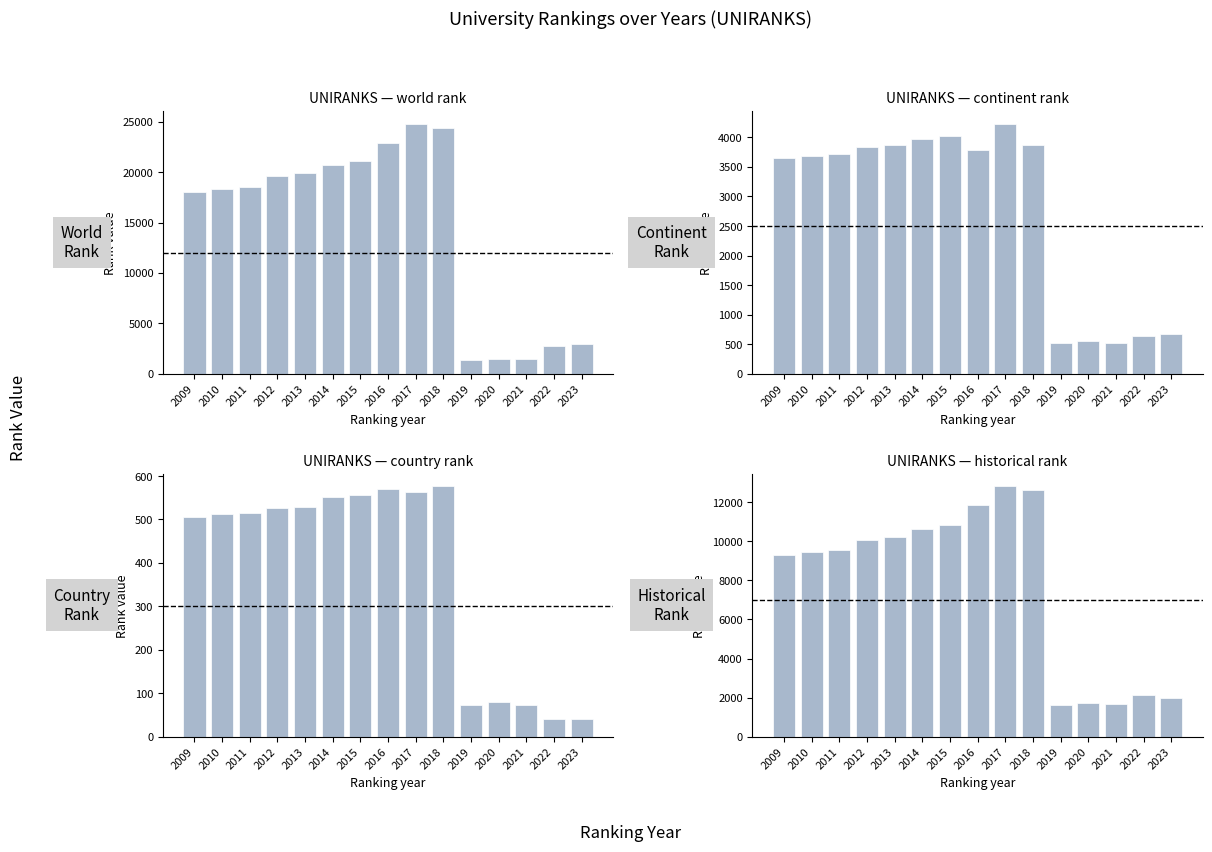

Count the number of categories in the chart.

15